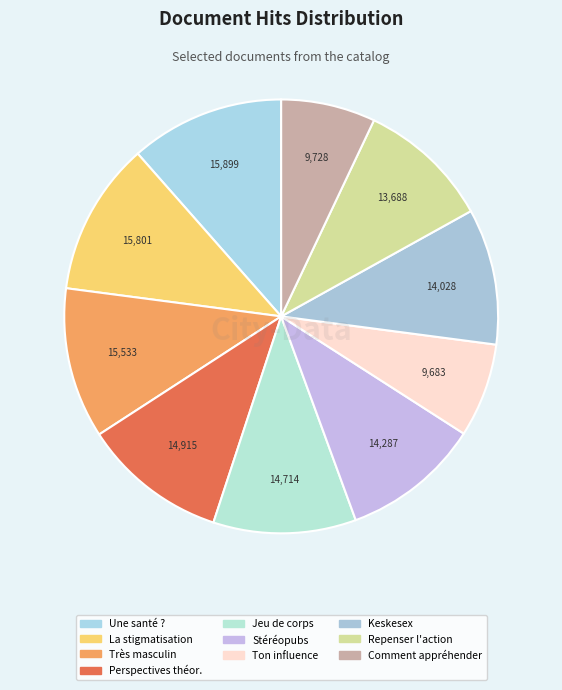

How many segments does this pie chart have?

10